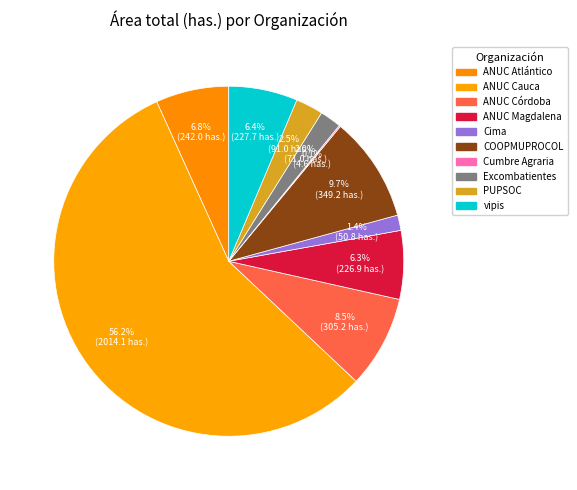

Is there a majority slice in this chart?

Yes